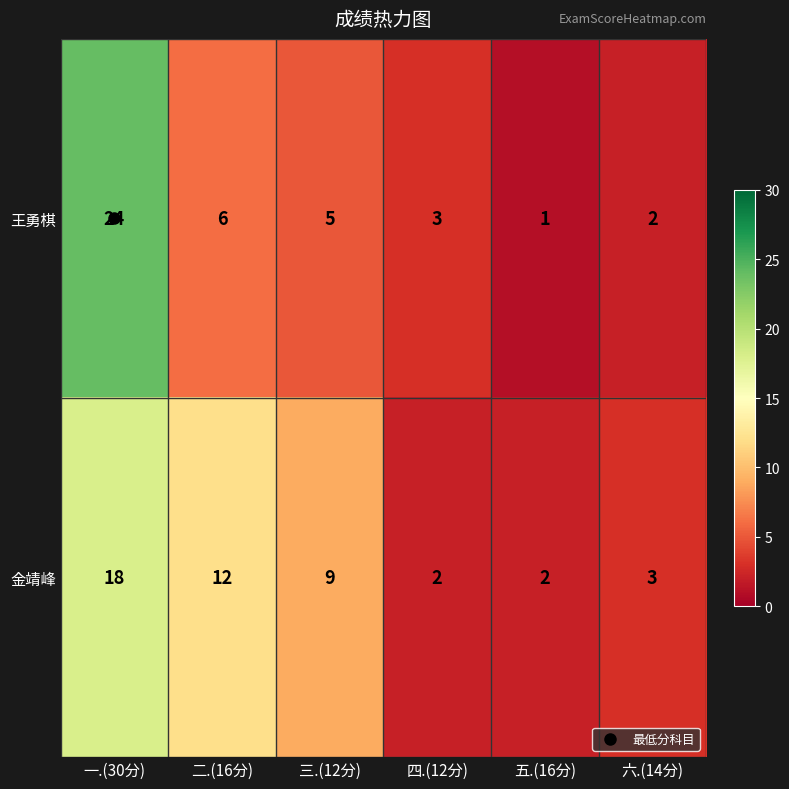

At which label does 王勇棋 first exceed 5?

一.(30分)